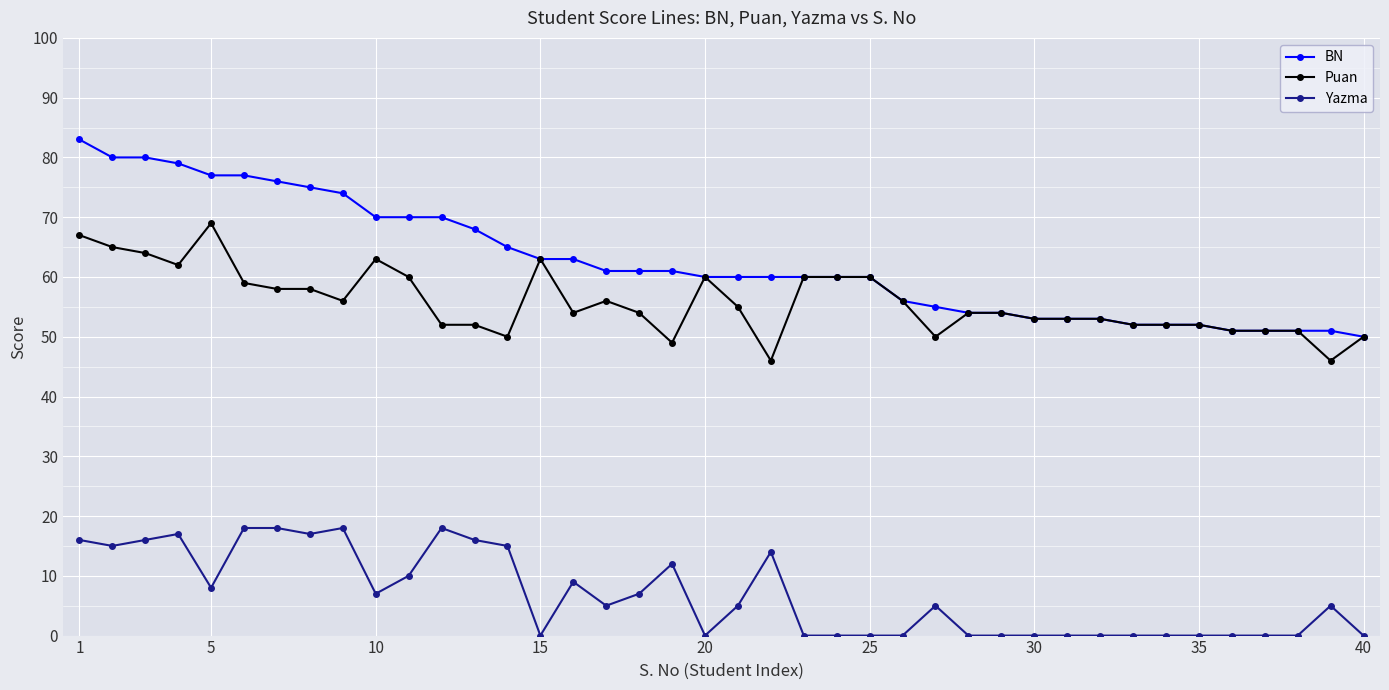

Which series has the largest total across all categories?

BN